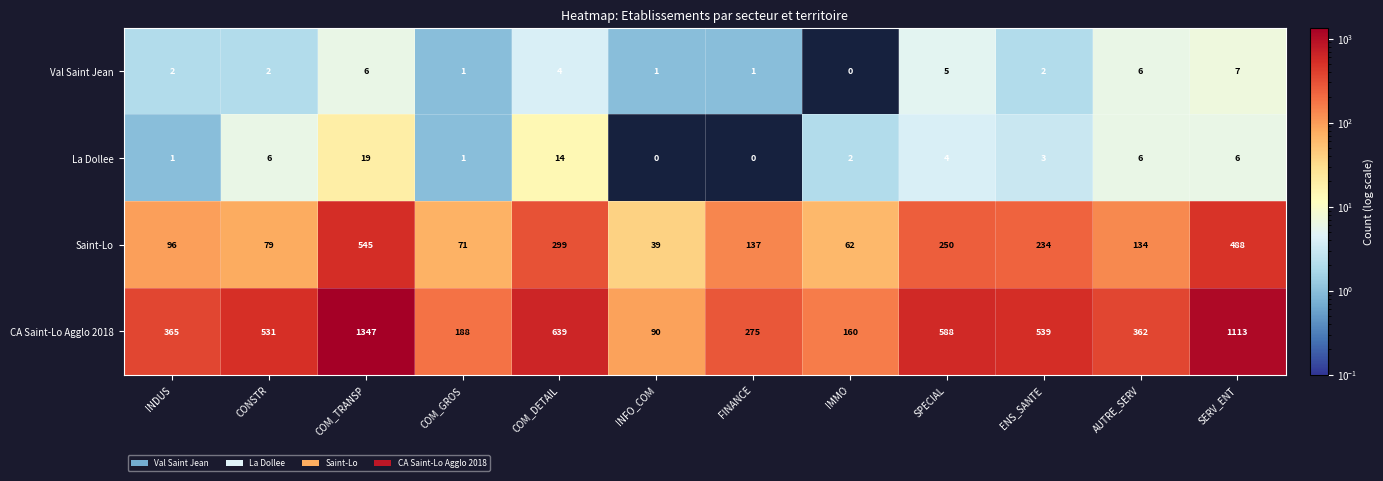

How many distinct data groups are displayed?

4